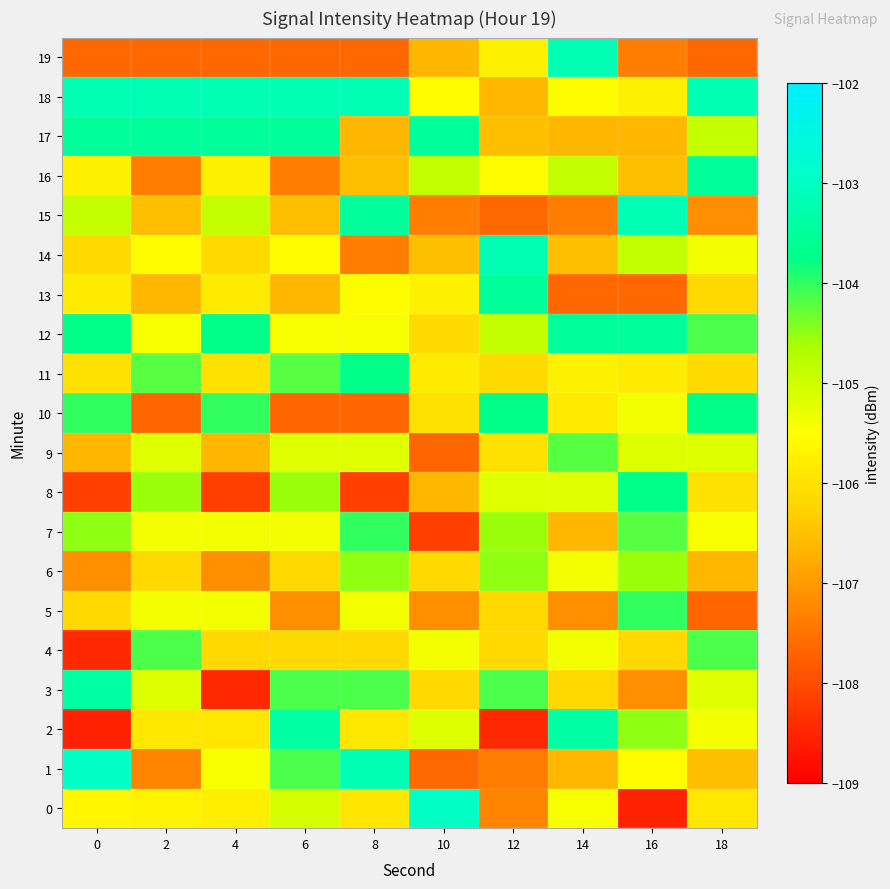

Reading left to right, list all the values displayed in this chart.

0: 0=-105.7	2=-105.7	4=-105.8	6=-105.1	8=-105.9	10=-103.0	12=-107.3	14=-105.4	16=-108.6	18=-105.9
1: 0=-103.0	2=-107.3	4=-105.4	6=-104.2	8=-103.2	10=-107.6	12=-107.4	14=-106.6	16=-105.5	18=-106.5
2: 0=-108.6	2=-105.9	4=-105.9	6=-103.4	8=-105.9	10=-105.2	12=-108.5	14=-103.4	16=-104.5	18=-105.4
3: 0=-103.4	2=-105.2	4=-108.5	6=-104.2	8=-104.2	10=-106.1	12=-104.2	14=-106.1	16=-107.1	18=-105.2
4: 0=-108.5	2=-104.2	4=-106.1	6=-106.1	8=-106.1	10=-105.4	12=-106.1	14=-105.4	16=-106.1	18=-104.2
5: 0=-106.1	2=-105.4	4=-105.4	6=-107.1	8=-105.4	10=-107.1	12=-106.1	14=-107.1	16=-104.0	18=-107.7
6: 0=-107.1	2=-106.1	4=-107.1	6=-106.1	8=-104.5	10=-106.1	12=-104.5	14=-105.4	16=-104.6	18=-106.6
7: 0=-104.5	2=-105.4	4=-105.4	6=-105.4	8=-104.0	10=-108.2	12=-104.6	14=-106.6	16=-104.2	18=-105.4
8: 0=-108.2	2=-104.6	4=-108.2	6=-104.6	8=-108.2	10=-106.6	12=-105.2	14=-105.2	16=-103.7	18=-106.0
9: 0=-106.6	2=-105.2	4=-106.6	6=-105.2	8=-105.2	10=-107.7	12=-106.0	14=-104.2	16=-105.2	18=-105.2
10: 0=-104.0	2=-107.7	4=-104.0	6=-107.7	8=-107.7	10=-106.0	12=-103.7	14=-105.9	16=-105.4	18=-103.7
11: 0=-106.0	2=-104.2	4=-106.0	6=-104.2	8=-103.7	10=-105.9	12=-106.1	14=-105.7	16=-105.9	18=-106.1
12: 0=-103.7	2=-105.4	4=-103.7	6=-105.4	8=-105.4	10=-106.1	12=-104.9	14=-103.5	16=-103.5	18=-104.2
13: 0=-105.9	2=-106.6	4=-105.9	6=-106.6	8=-105.5	10=-105.7	12=-103.5	14=-107.6	16=-107.6	18=-106.1
14: 0=-106.1	2=-105.5	4=-106.1	6=-105.5	8=-107.4	10=-106.5	12=-103.2	14=-106.5	16=-104.9	18=-105.4
15: 0=-104.9	2=-106.5	4=-104.9	6=-106.5	8=-103.5	10=-107.4	12=-107.6	14=-107.4	16=-103.2	18=-107.1
16: 0=-105.7	2=-107.4	4=-105.7	6=-107.4	8=-106.5	10=-104.9	12=-105.5	14=-104.9	16=-106.5	18=-103.5
17: 0=-103.5	2=-103.5	4=-103.5	6=-103.5	8=-106.6	10=-103.5	12=-106.5	14=-106.6	16=-106.6	18=-104.9
18: 0=-103.2	2=-103.2	4=-103.2	6=-103.2	8=-103.2	10=-105.5	12=-106.6	14=-105.5	16=-105.7	18=-103.2
19: 0=-107.6	2=-107.6	4=-107.6	6=-107.6	8=-107.6	10=-106.6	12=-105.7	14=-103.2	16=-107.4	18=-107.6